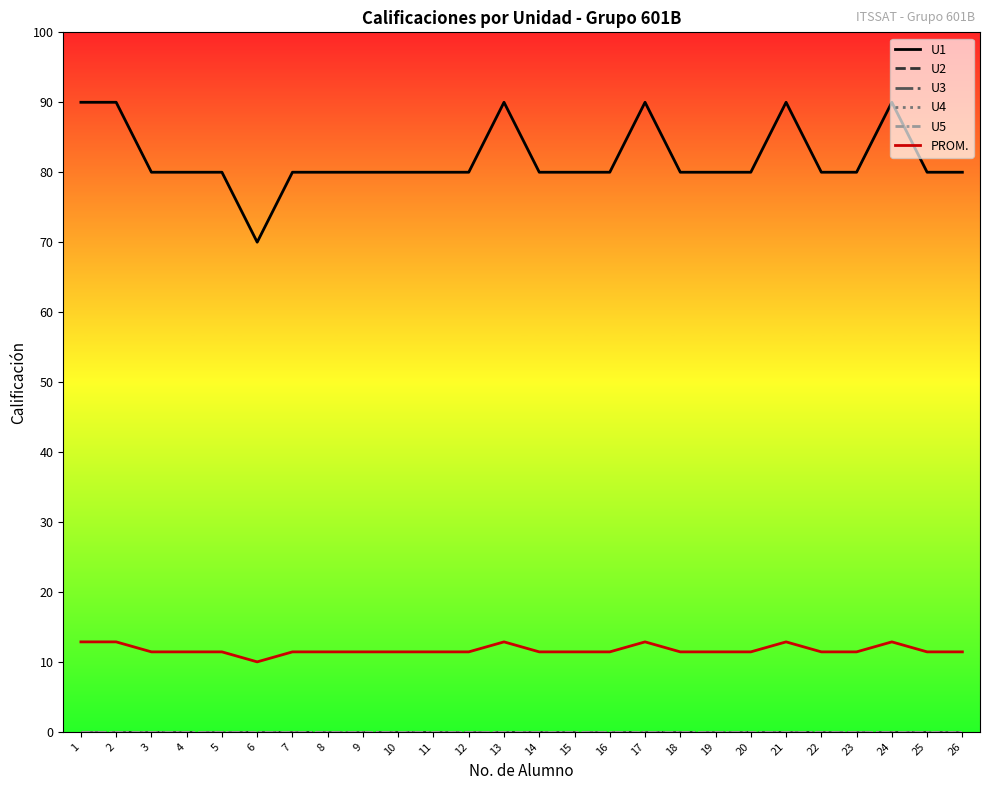

True or false: U1 and U3 cross at least once.

False